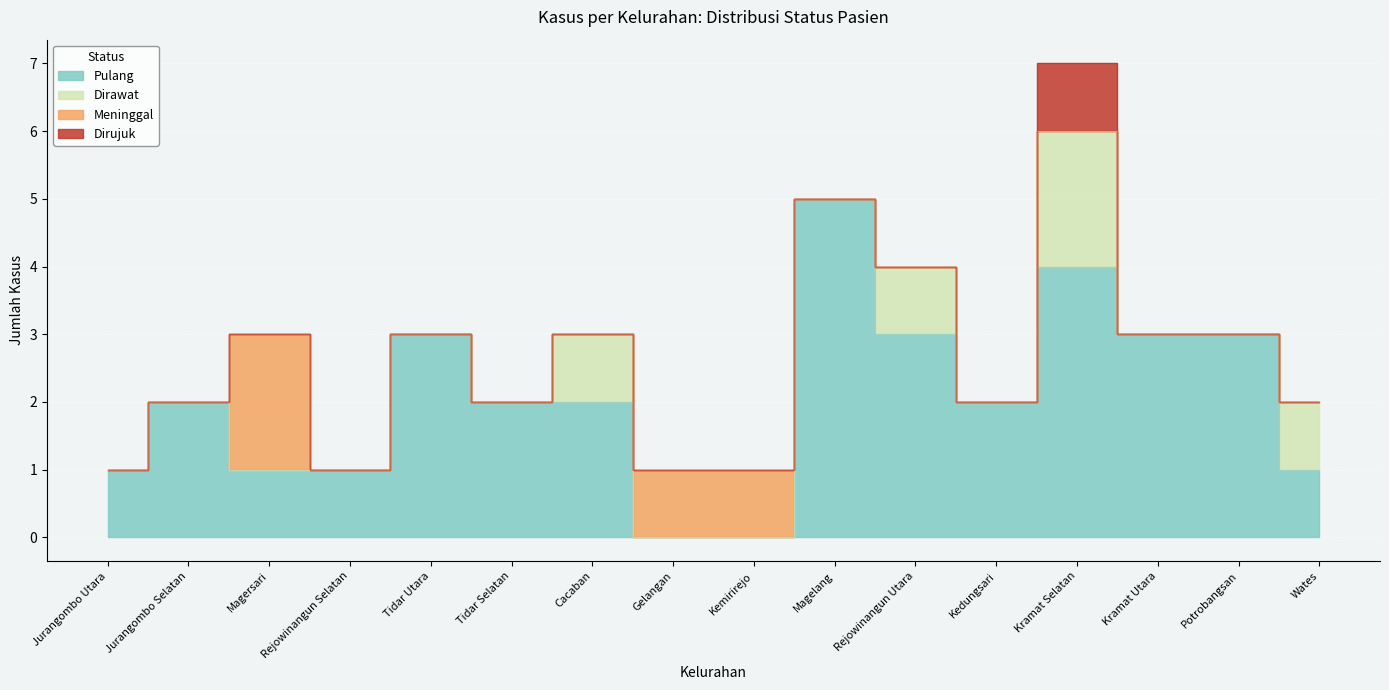

What is the label of the 3rd point from the right?

Kramat Utara